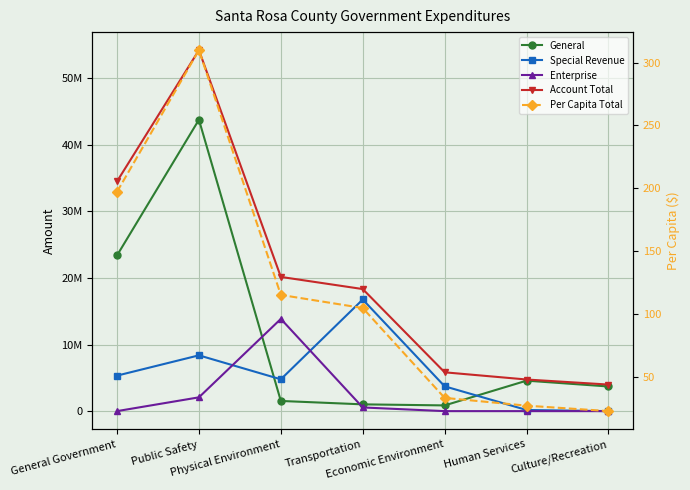

Is this an area chart (filled region under the line)?

No